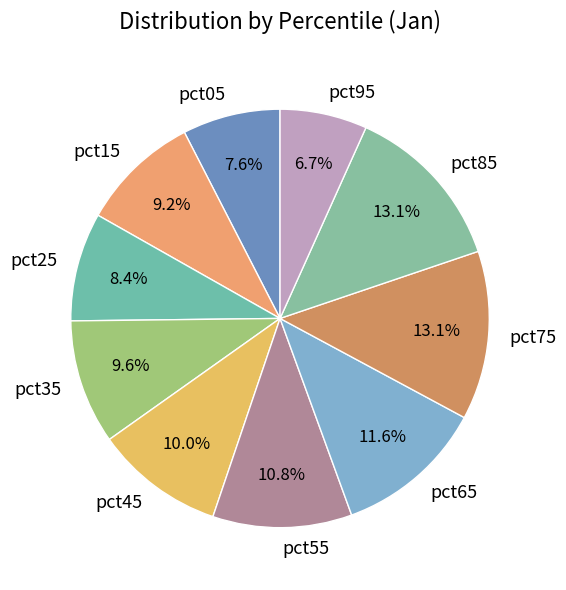

To the nearest percent, what is the combined percentage of pct85 and pct95?

20%